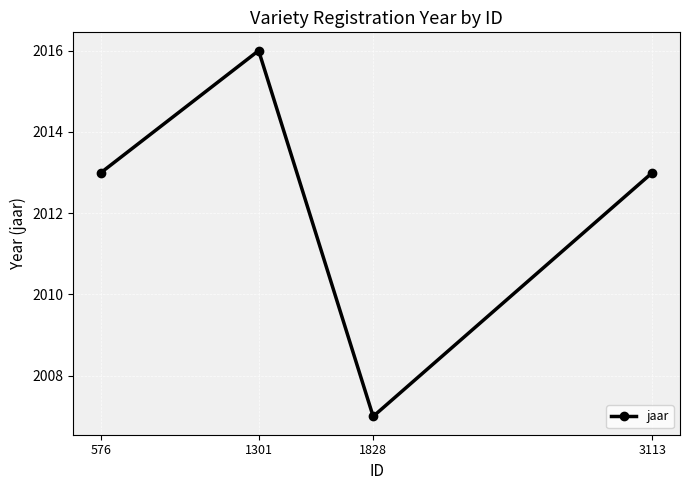

Reading left to right, transcribe all the data shown in this chart.

2013	2016	2007	2013